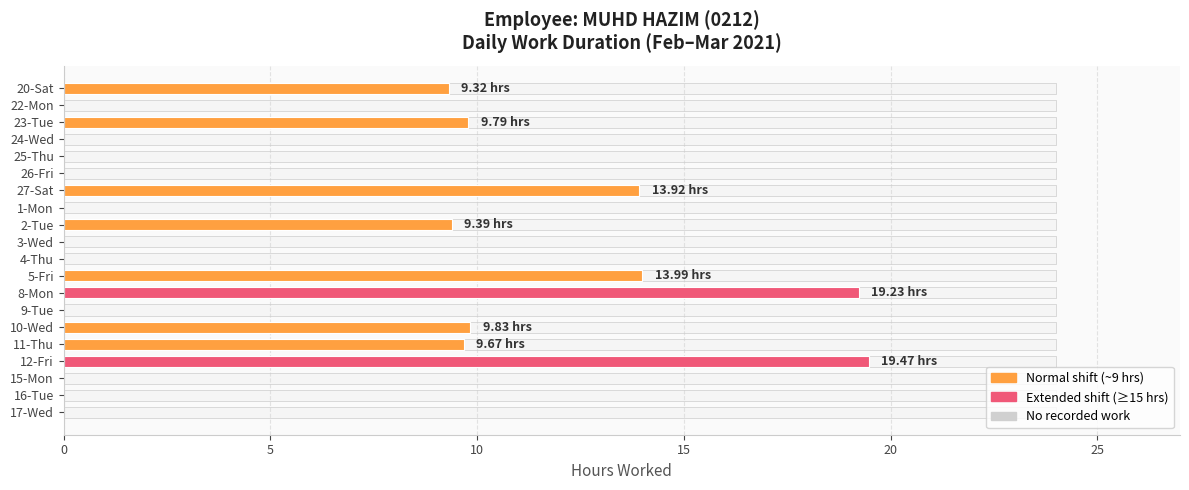

What is the sum of all values?

114.6